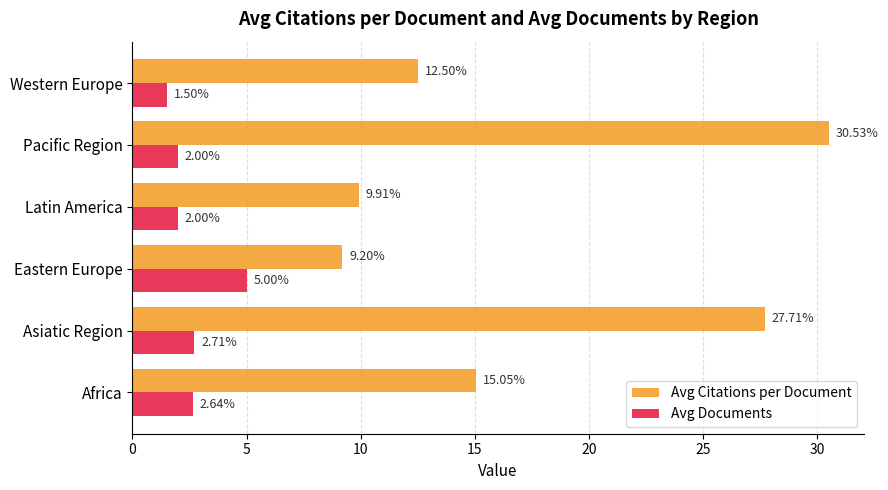

At how many categories does at least one series exceed 10?

4